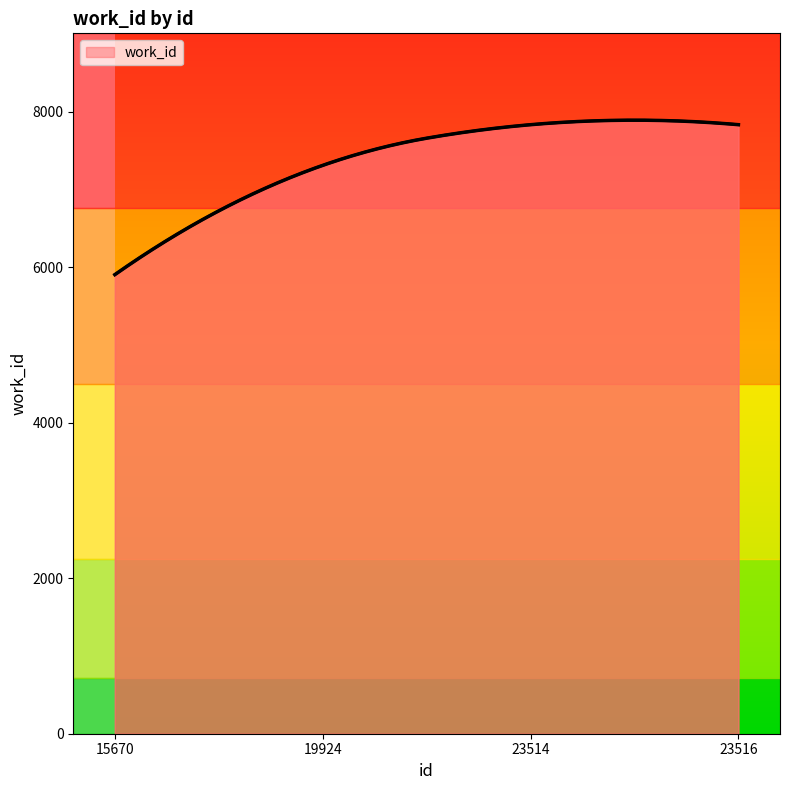

What is the difference between the maximum and minimum values?

1928